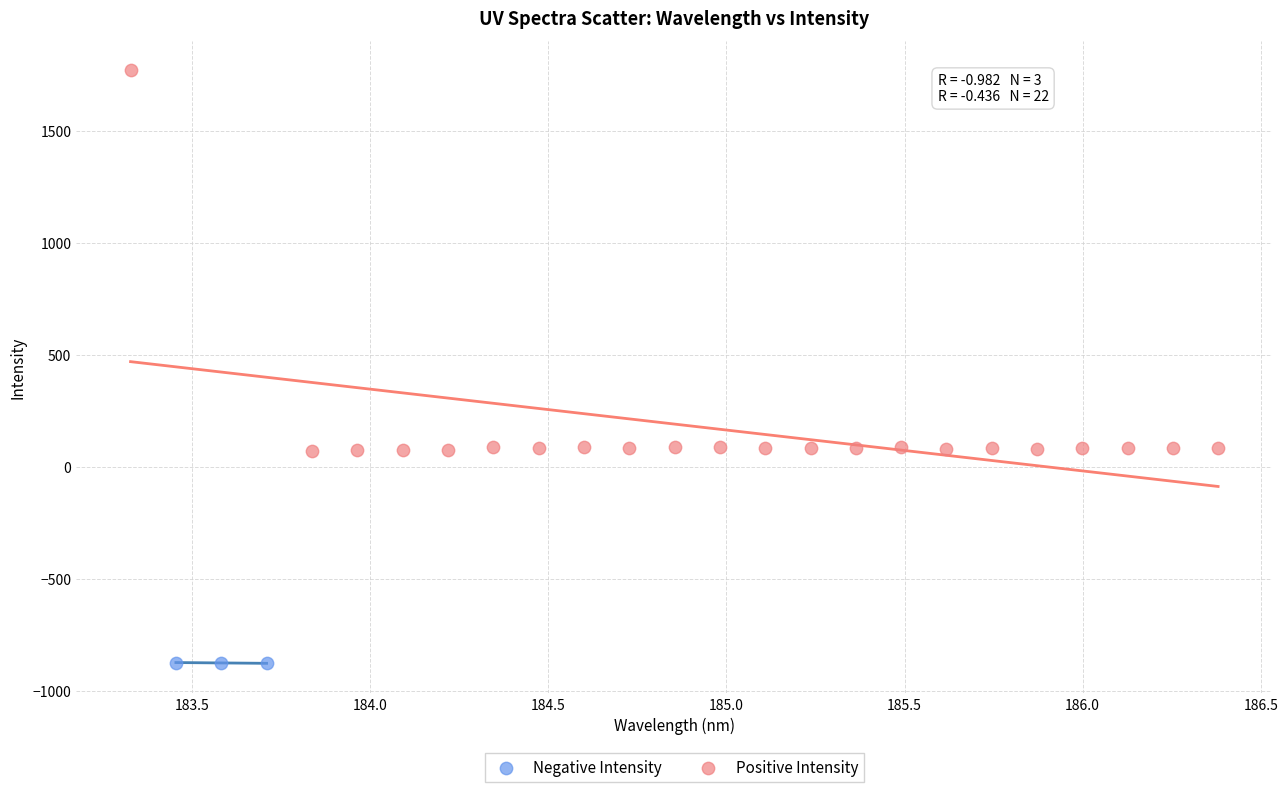

Which series reaches the minimum Y coordinate?

Negative Intensity